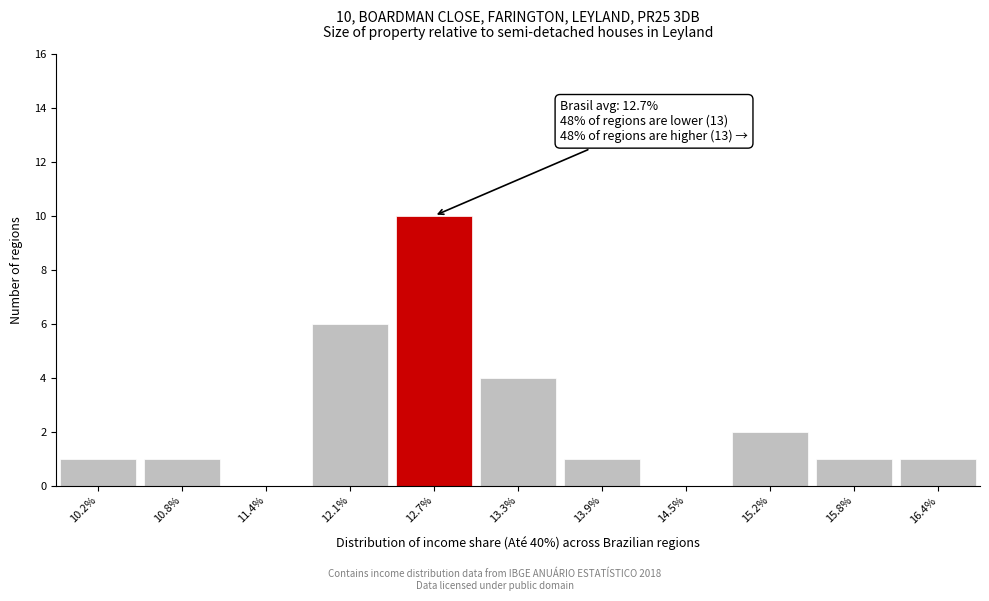

Which range on the x-axis has the tallest bar?

12.4 to 13.0